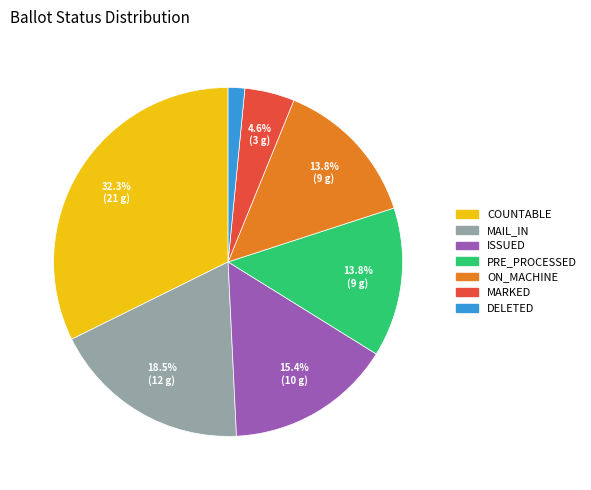

Does any single category account for the majority?

No